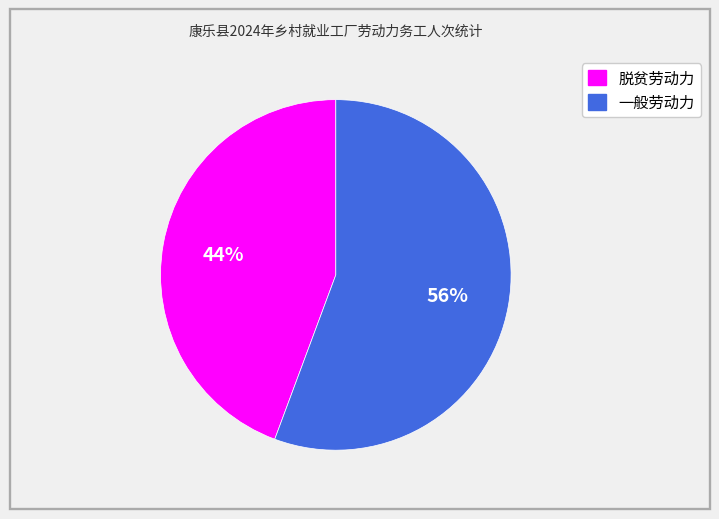

Between 一般劳动力 and 脱贫劳动力, which is larger?

一般劳动力